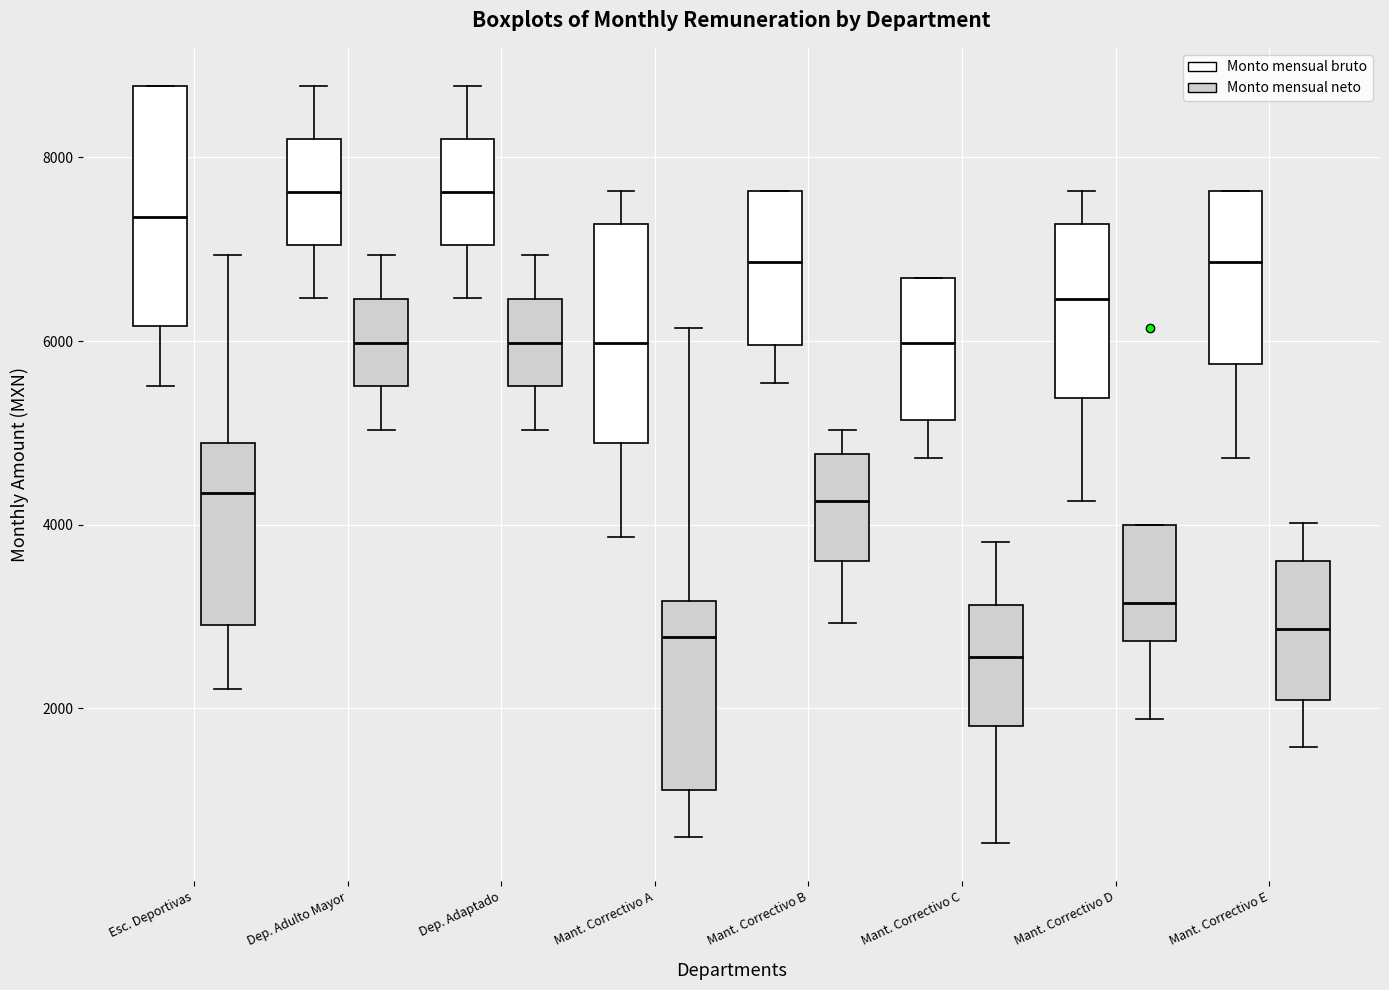

Comparing the boxes themselves (not the whiskers), which one is the tallest?

Esc. Deportivas (Monto mensual bruto)